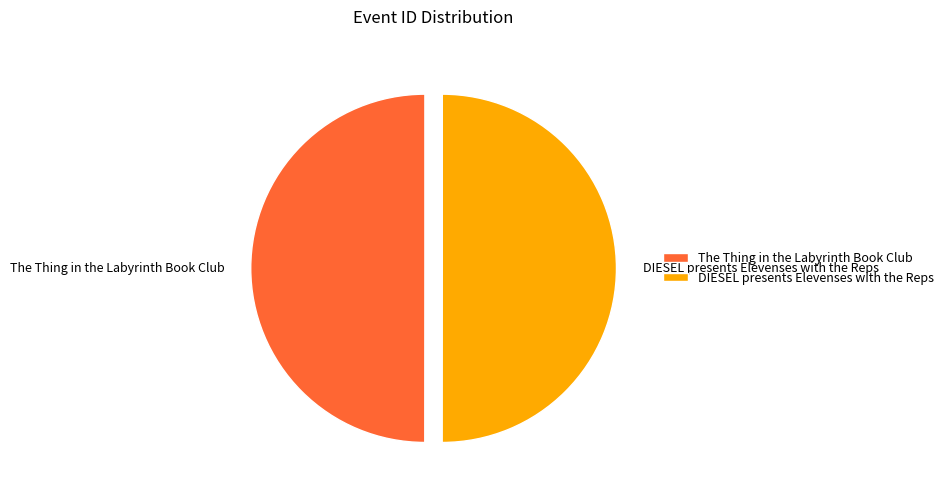

Combined, do The Thing in the Labyrinth Book Club and DIESEL presents Elevenses with the Reps account for over 50%?

Yes